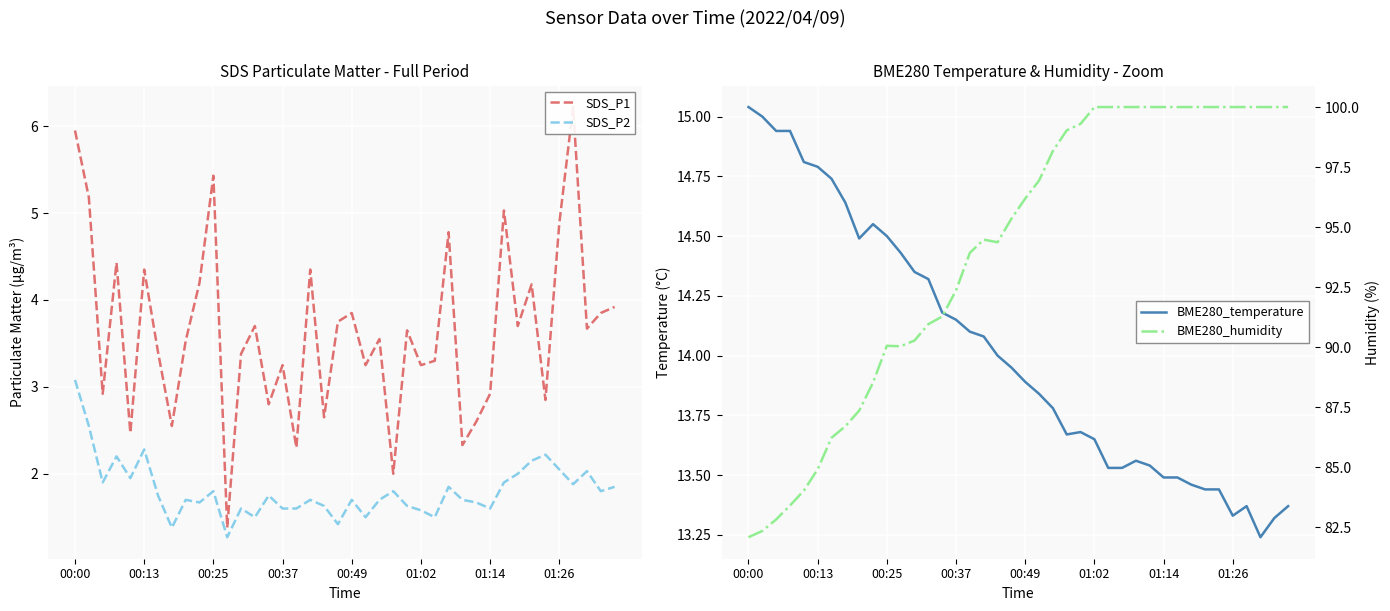

What position from the right is 39?

1